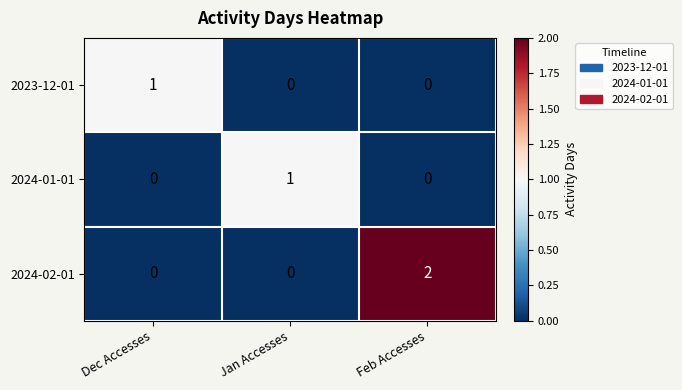

Is it true that 2023-12-01 equals 0 at Feb Accesses?

True